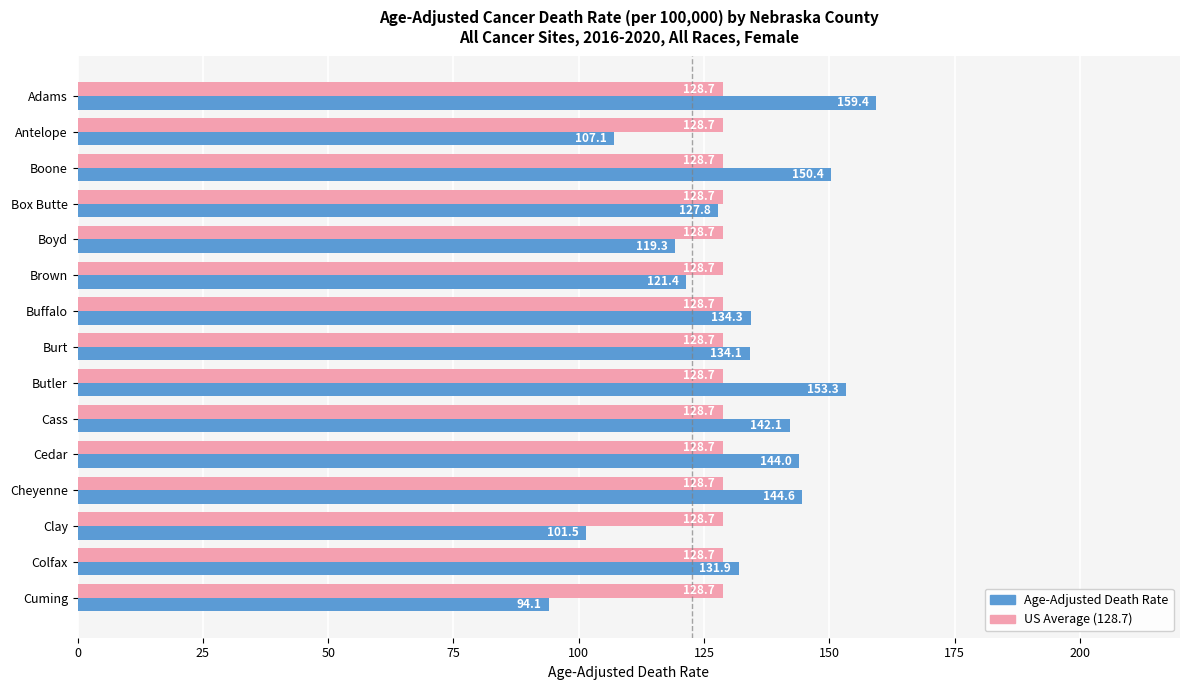

What is the difference between the highest and lowest values at Adams?

30.7